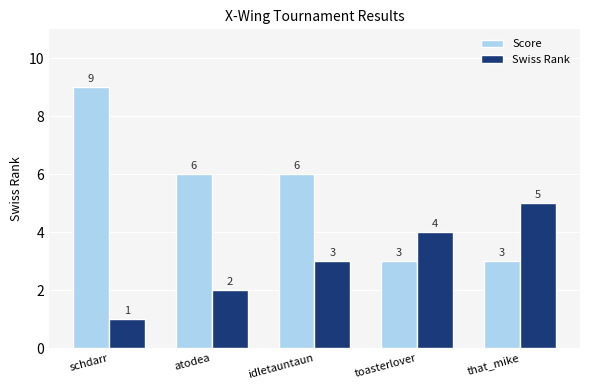

What is the difference between the second highest and minimum values in the Score series?

3